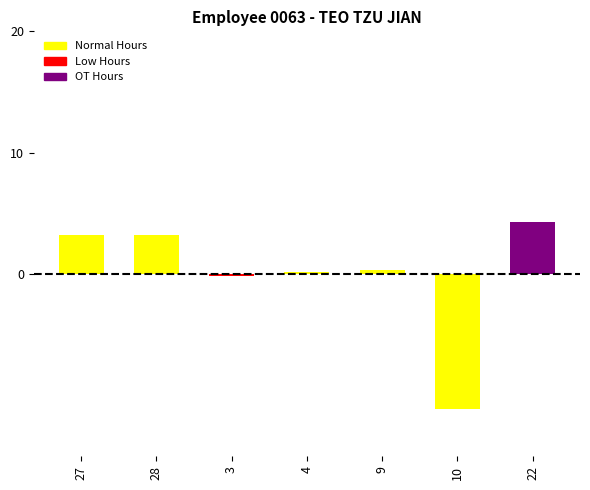

What is the difference between the second highest and second lowest values?

3.3